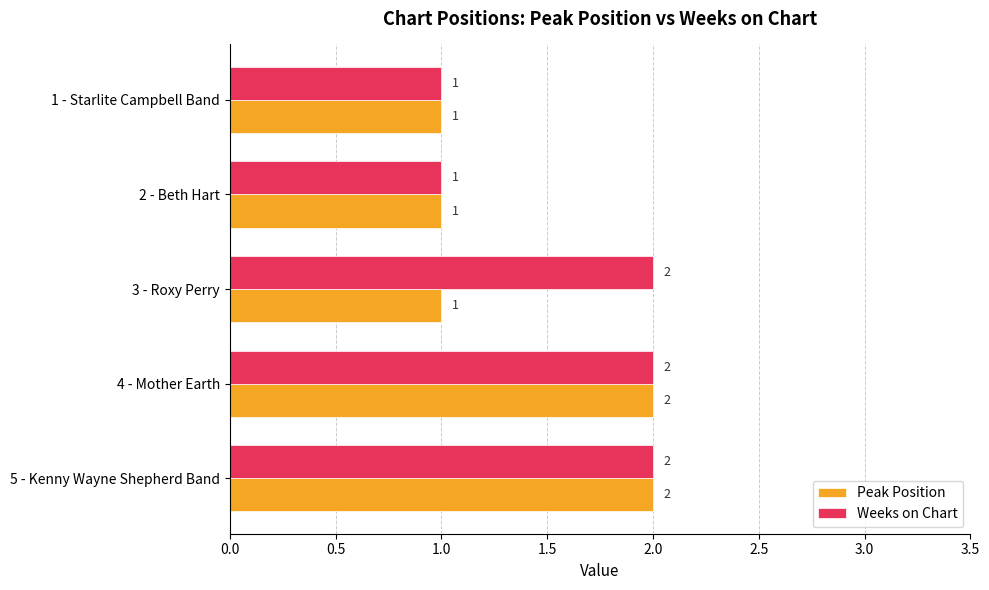

What is the total value across all series at 4 - Mother Earth?

4